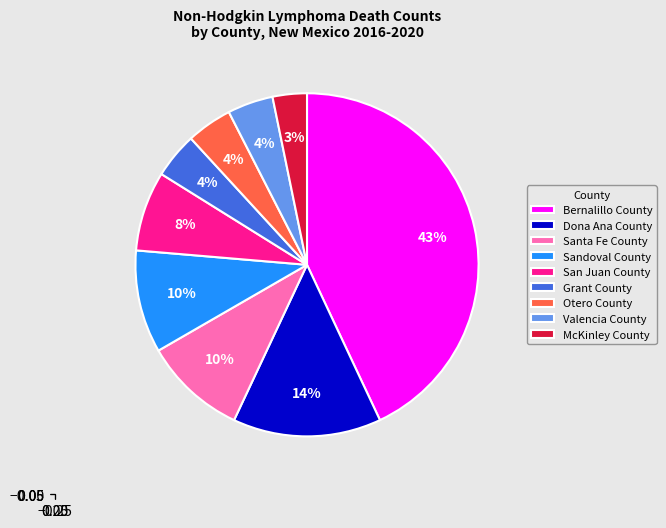

To the nearest percent, what percentage of the pie is Grant County?

4%